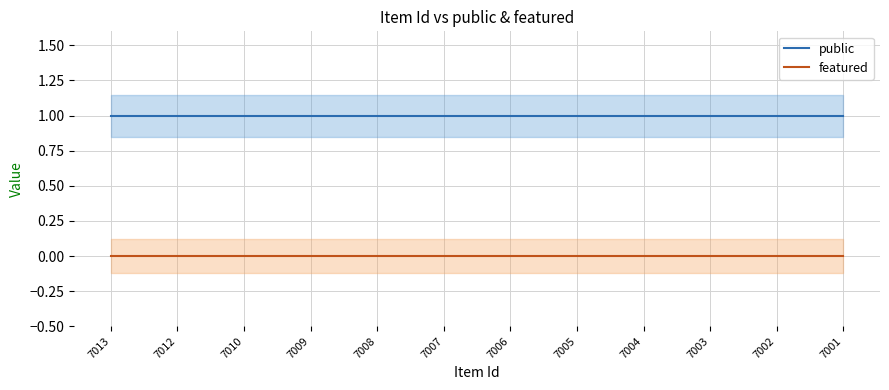

What is the difference between the highest and lowest values at 7002?

1